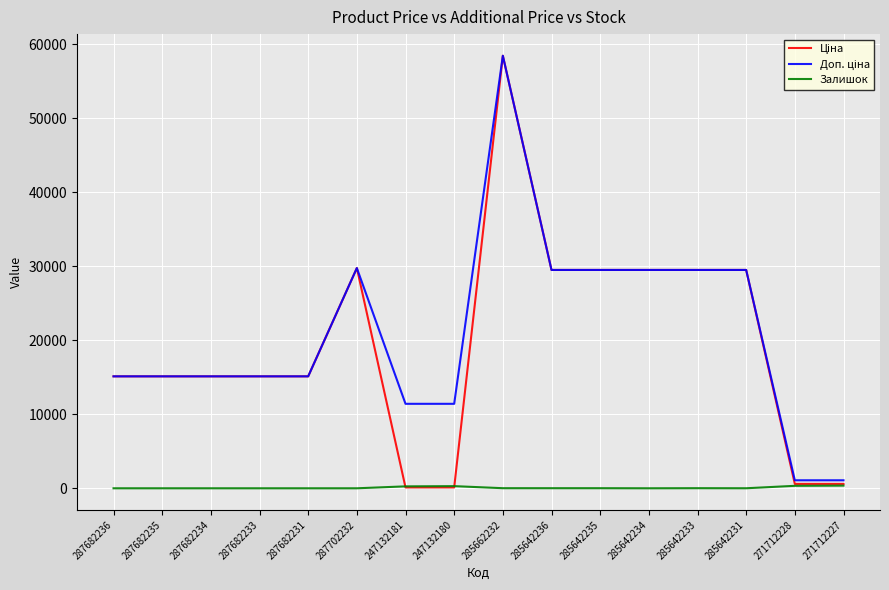

The Залишок series shows 290.0 at 247132180. True or false?

True